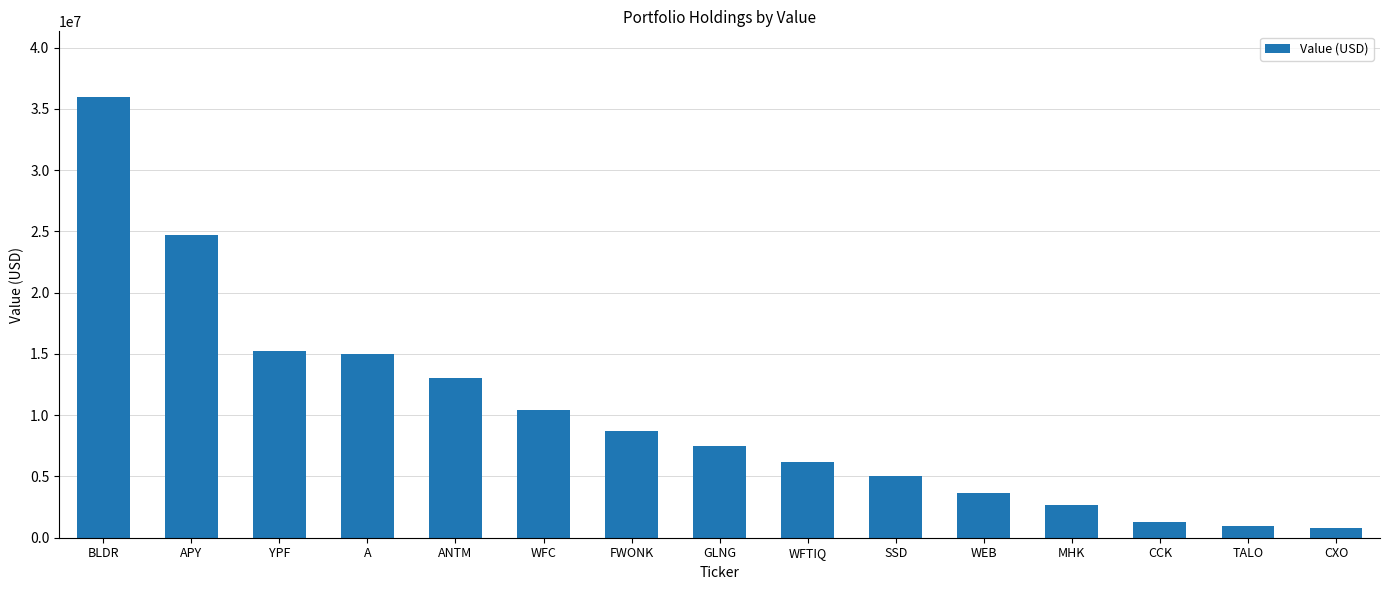

What is the smallest value displayed?

781000